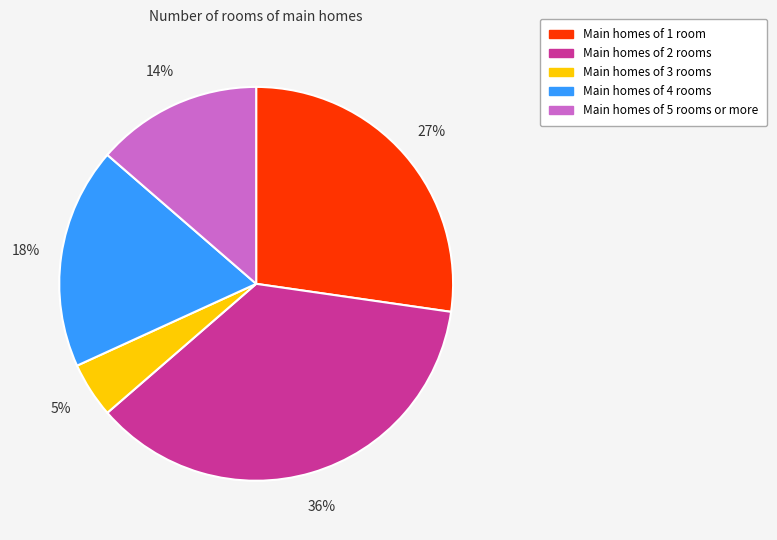

True or false: Main homes of 3 rooms accounts for 5% of the total.

True